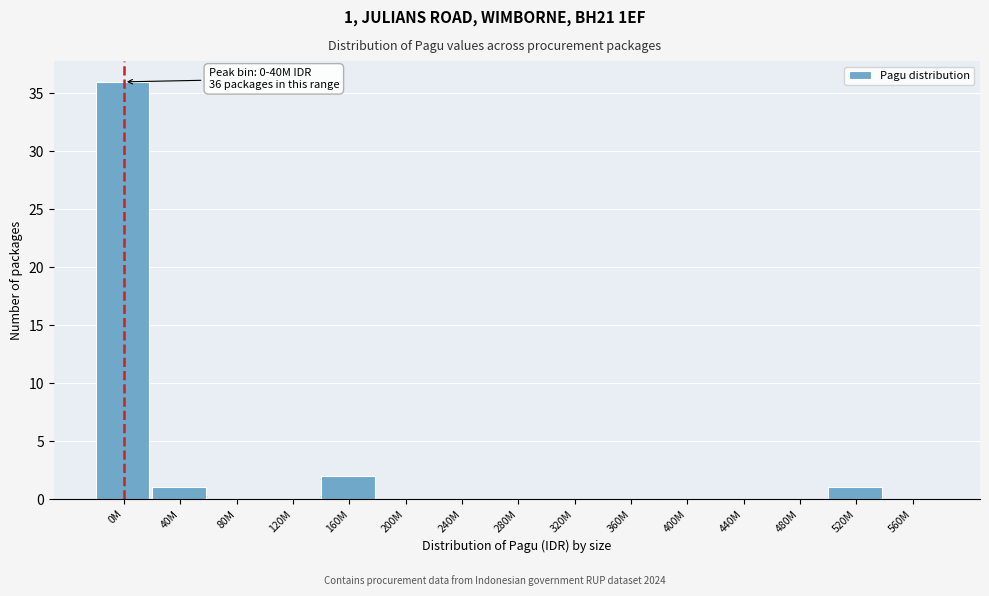

Reading left to right, what are all the values shown in this chart?

0M=36	40M=1	80M=0	120M=0	160M=2	200M=0	240M=0	280M=0	320M=0	360M=0	400M=0	440M=0	480M=0	520M=1	560M=0